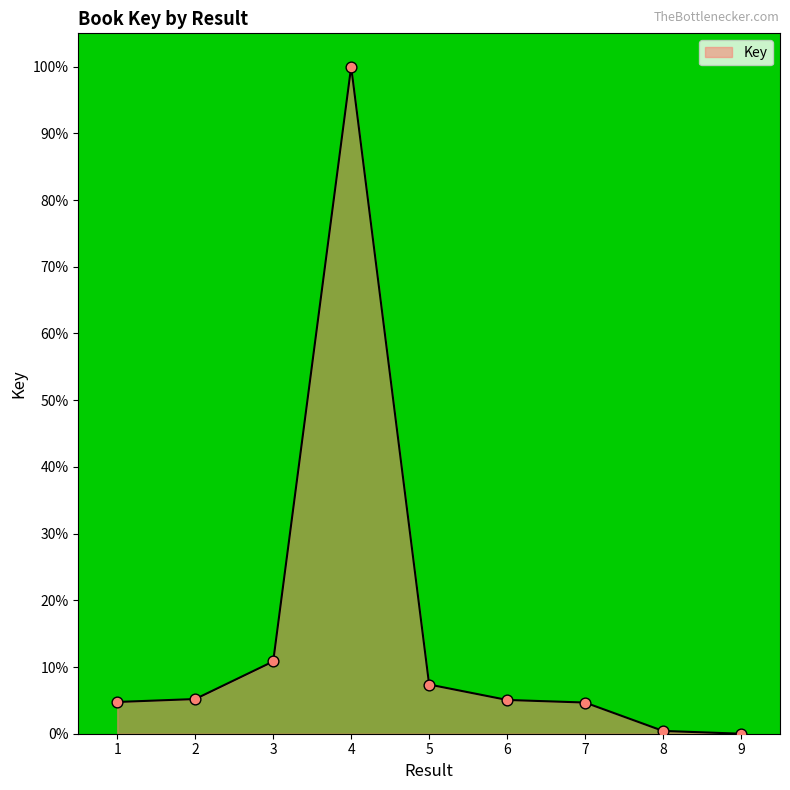

Which has a higher value, 2 or 8?

2